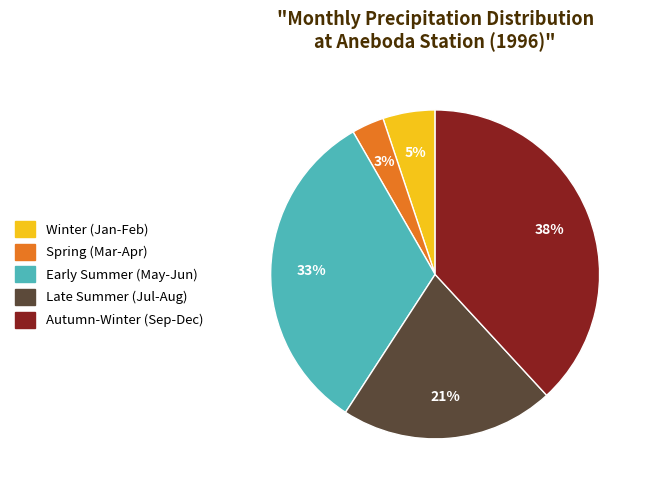

To the nearest percent, what is the difference between the largest and smallest slice percentages?

35%